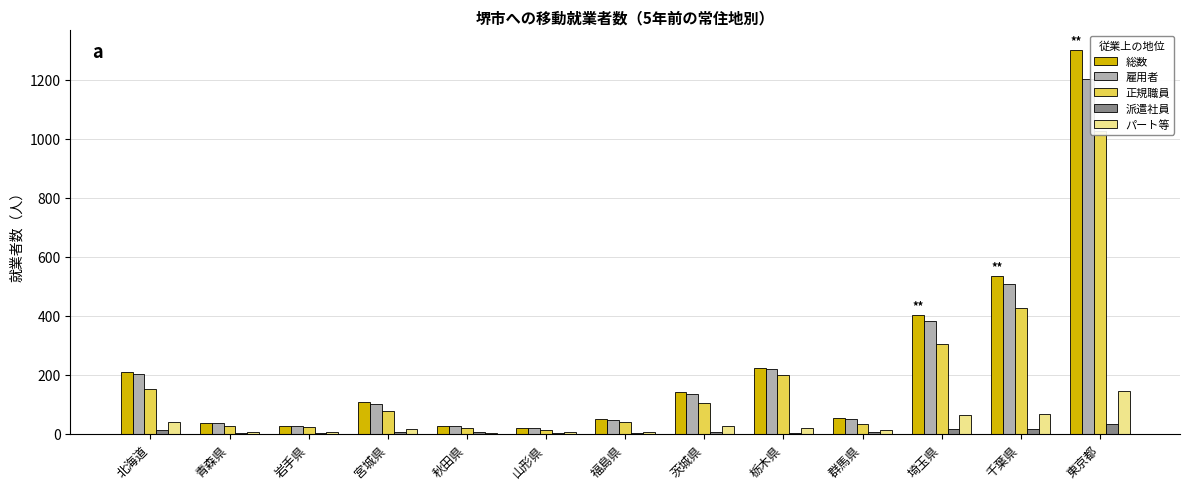

Where does the 総数 series first go above 106?

北海道